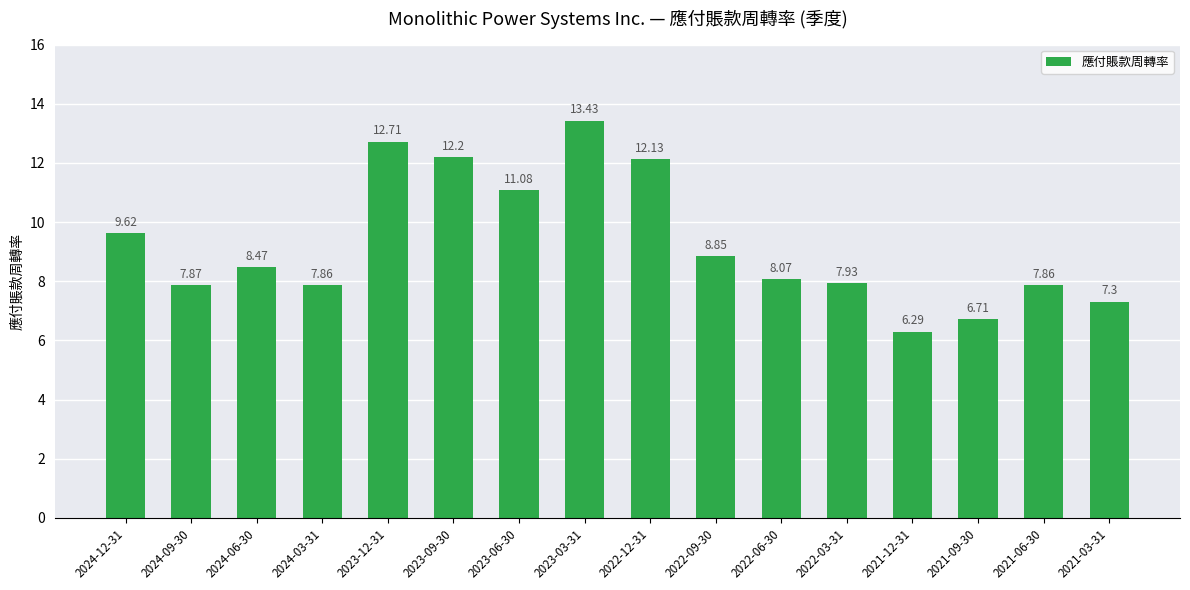

Between 2024-03-31 and 2022-03-31, which is larger?

2022-03-31